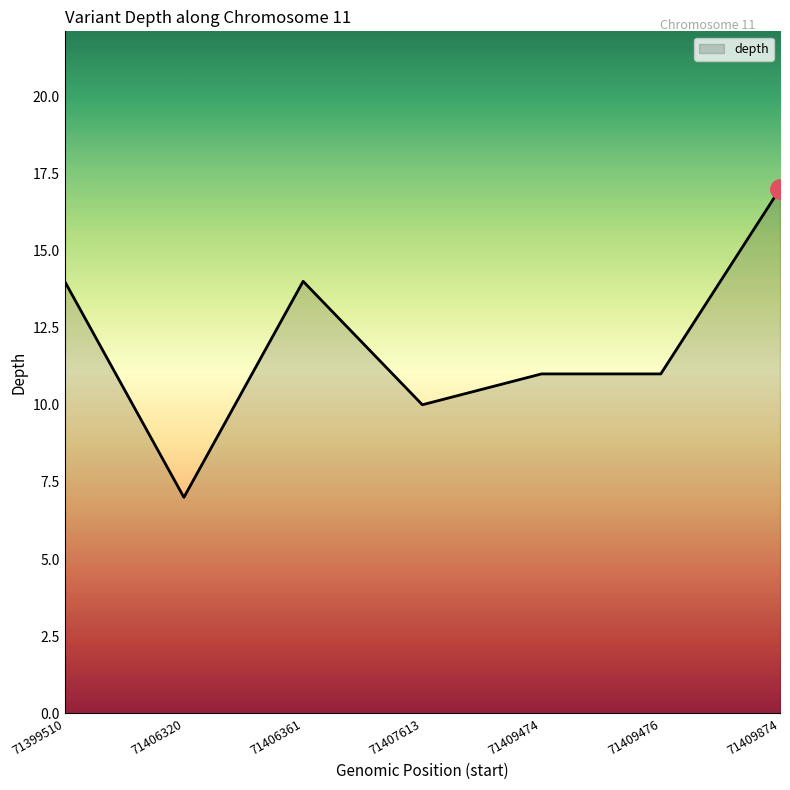

Does the chart display data point markers on the line(s)?

No